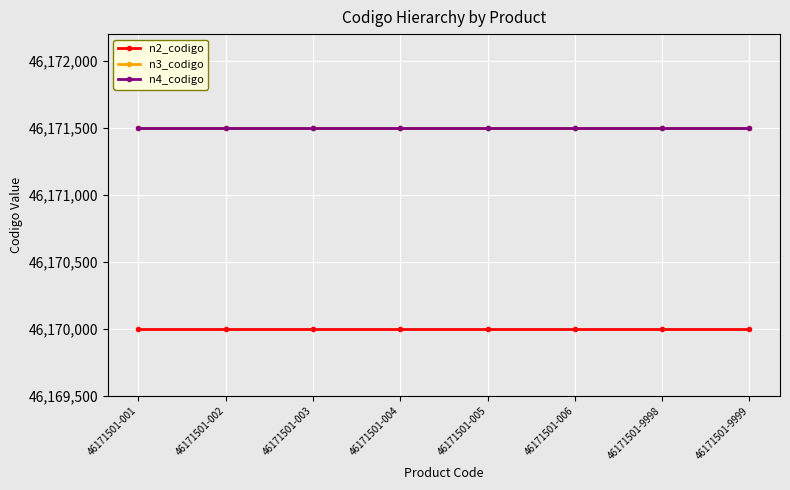

Reading left to right, transcribe all the data shown in this chart.

n2_codigo: 46171501-001=46170000	46171501-002=46170000	46171501-003=46170000	46171501-004=46170000	46171501-005=46170000	46171501-006=46170000	46171501-9998=46170000	46171501-9999=46170000
n3_codigo: 46171501-001=46171500	46171501-002=46171500	46171501-003=46171500	46171501-004=46171500	46171501-005=46171500	46171501-006=46171500	46171501-9998=46171500	46171501-9999=46171500
n4_codigo: 46171501-001=46171501	46171501-002=46171501	46171501-003=46171501	46171501-004=46171501	46171501-005=46171501	46171501-006=46171501	46171501-9998=46171501	46171501-9999=46171501